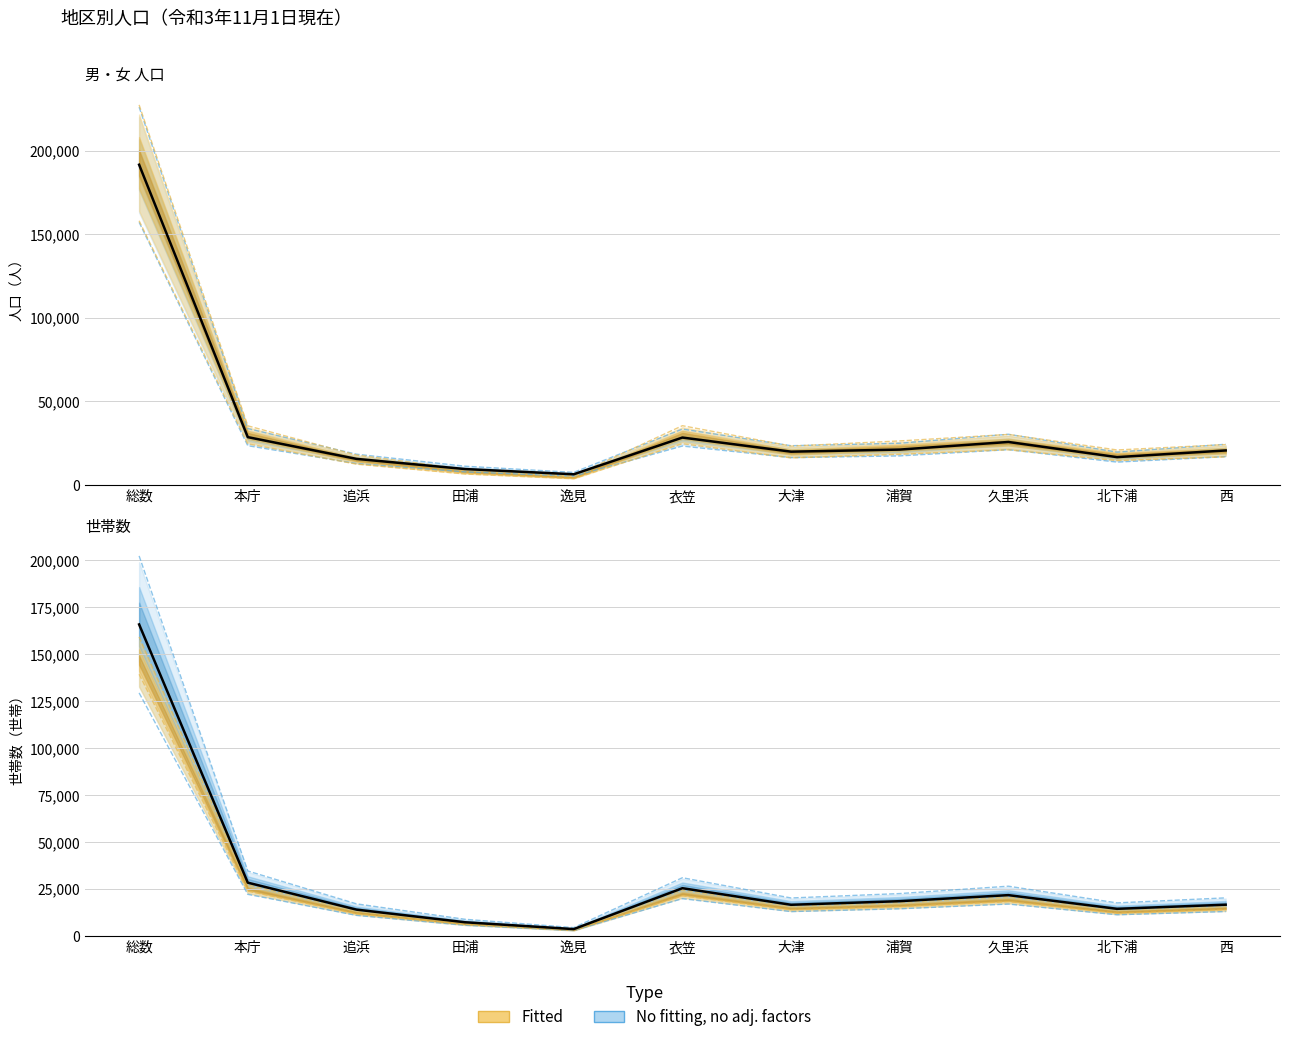

How many intersections are there between 世帯数 and 男?

2